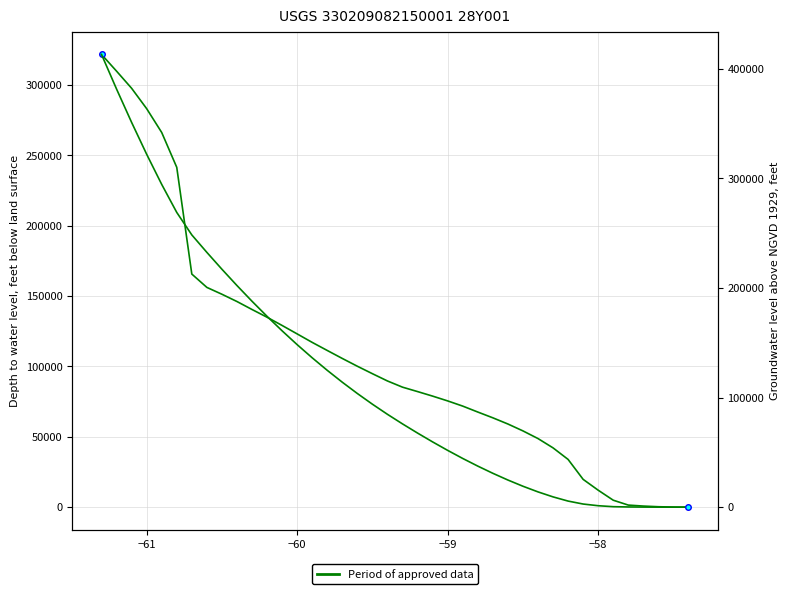

How many positive values does the col_1 series have?

39